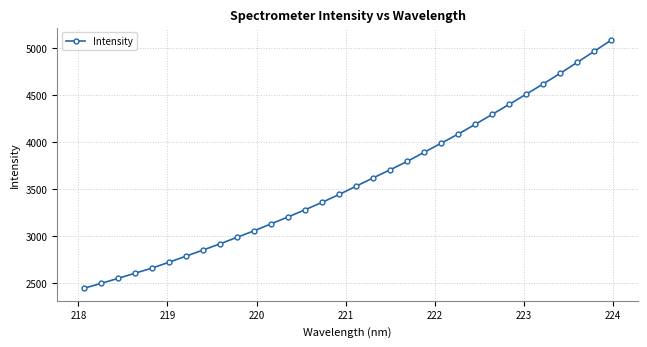

True or false: there are more than 2 points higher than both neighbors.

False